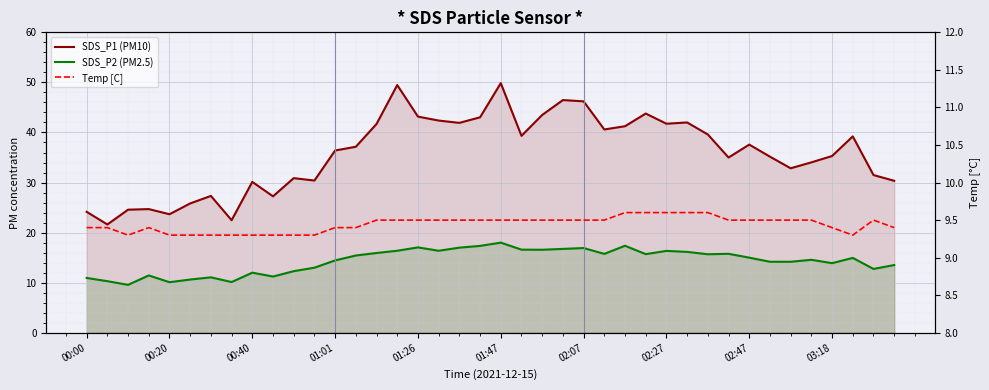

What position from the left is 21?

22